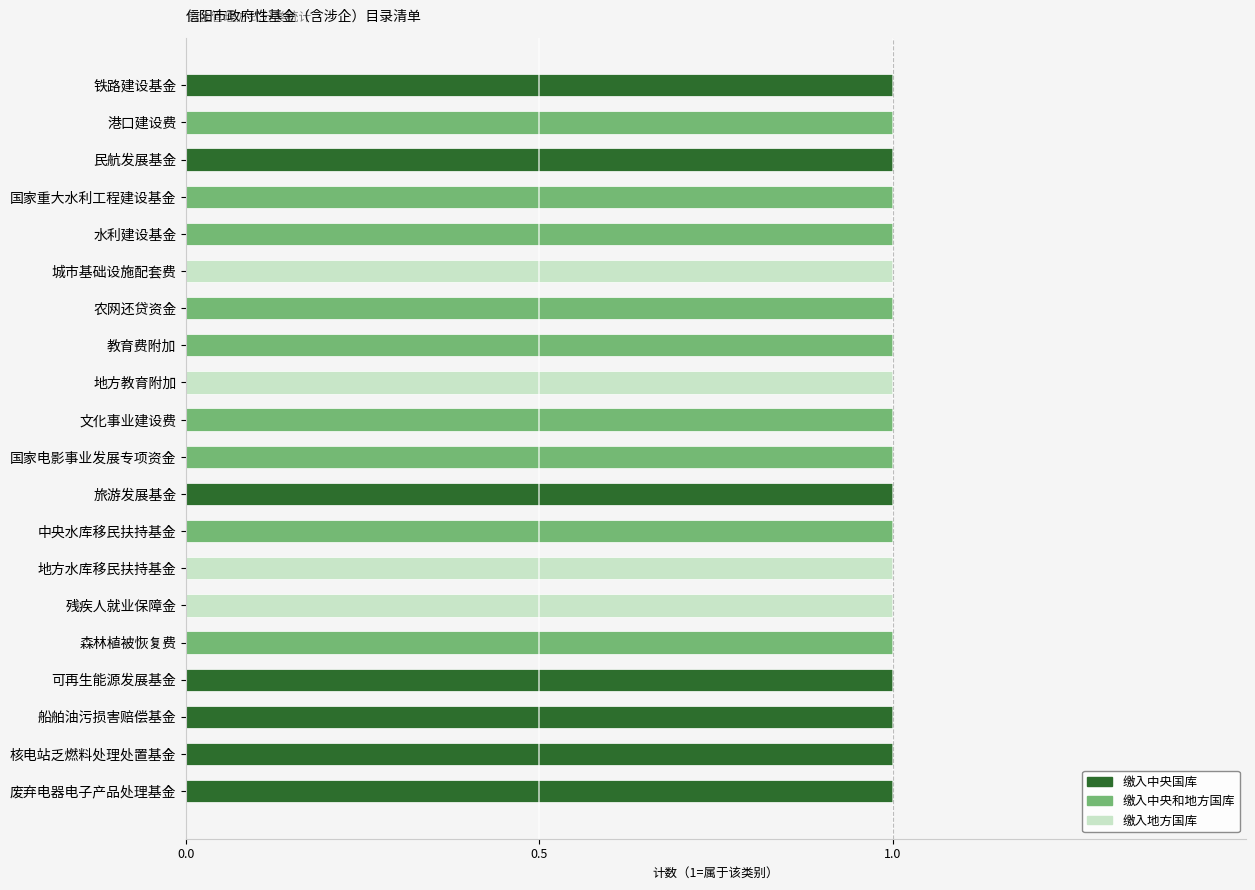

What is the total value across all series at 残疾人就业保障金?

1